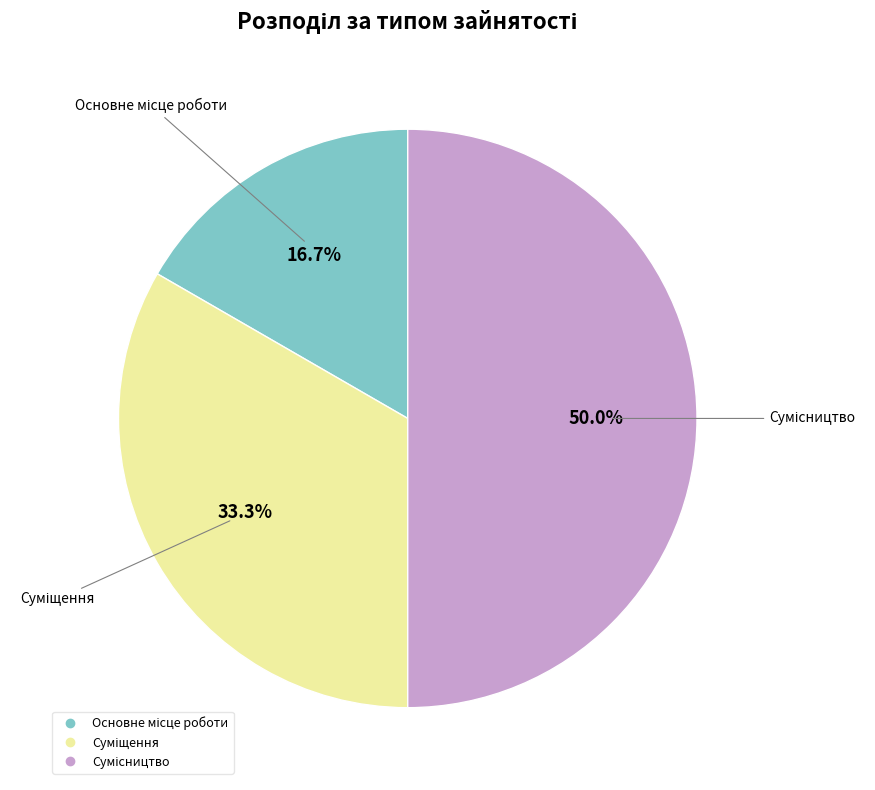

To the nearest percent, what is the average slice percentage?

33%